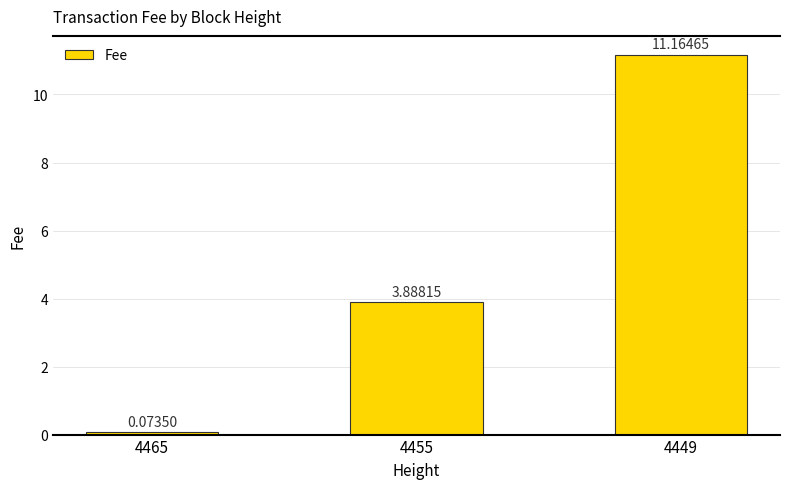

What is the value of the 3rd bar from the left?

11.2